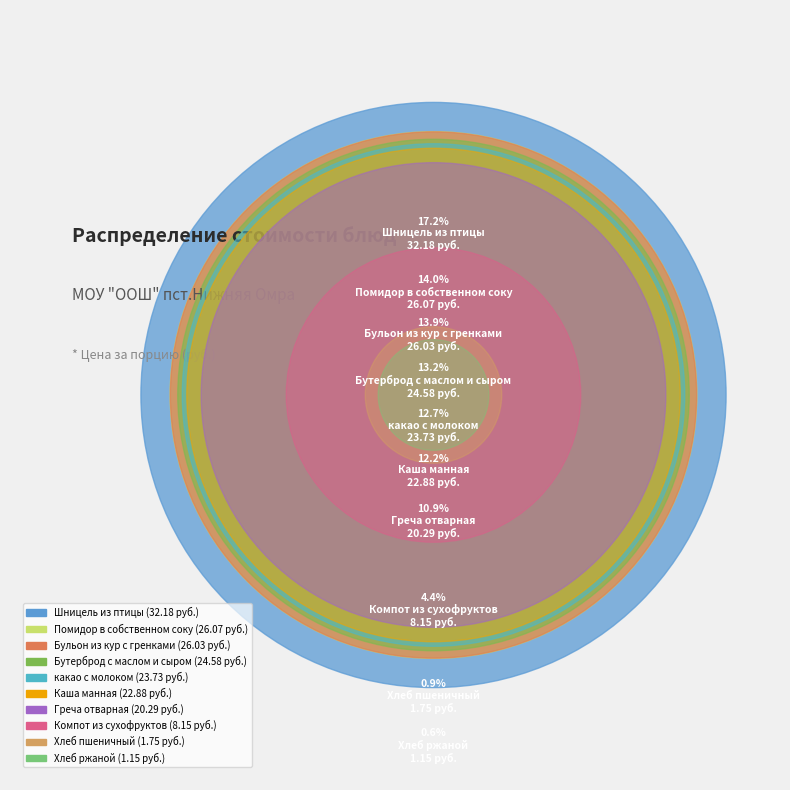

What is the ratio of the value at Каша манная to the value at Шницель из птицы?

0.7